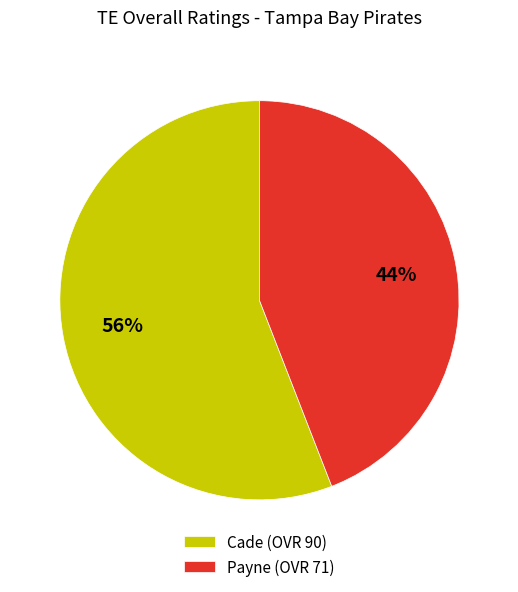

Is the sum of Cade (OVR 90) and Payne (OVR 71) greater than half?

Yes